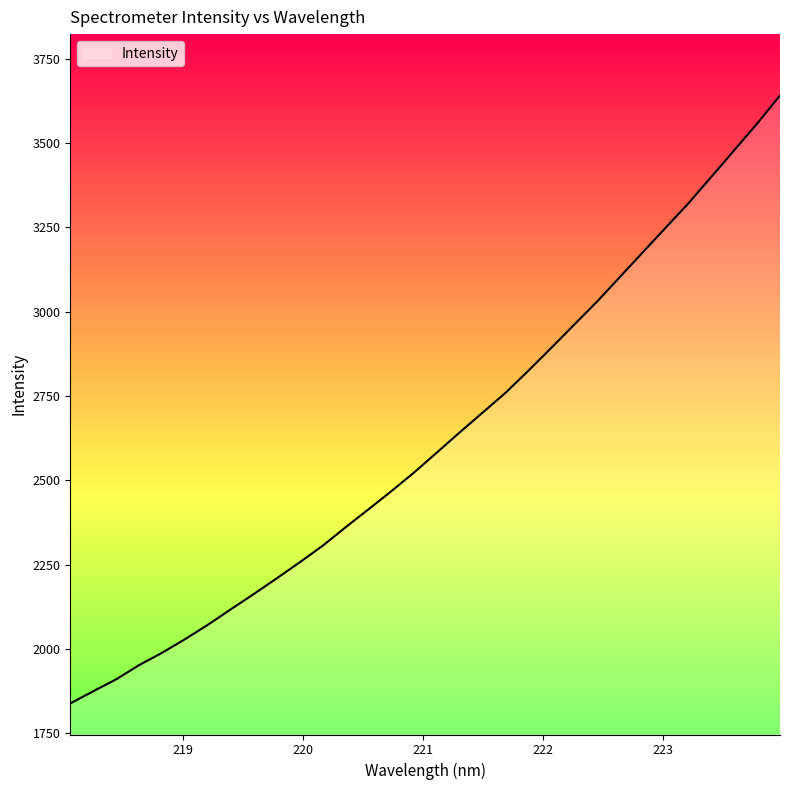

What is the difference between the maximum and minimum values?

1801.8